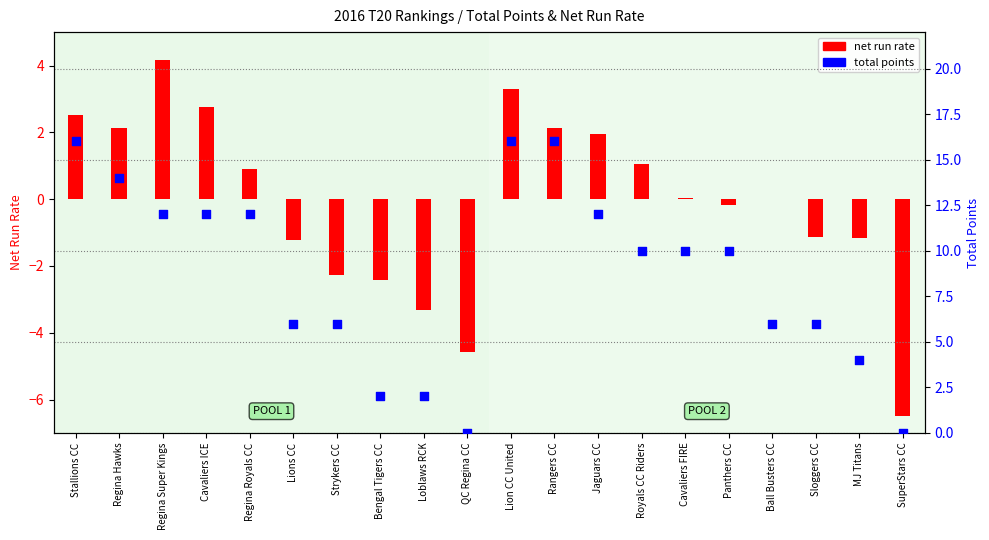

Which series reaches the maximum Y coordinate?

total points